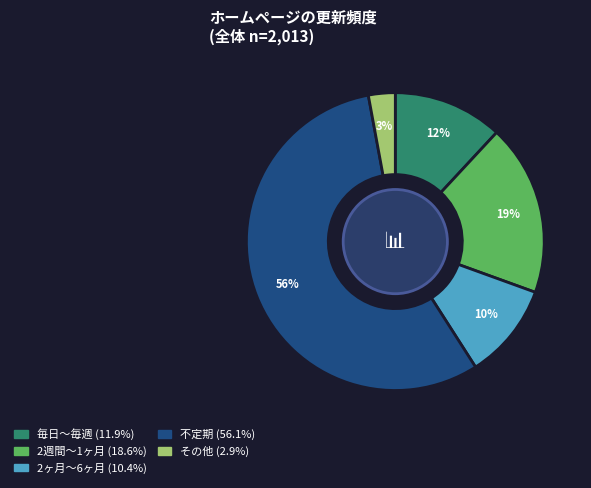

The 不定期 slice represents 56% of the pie. True or false?

True